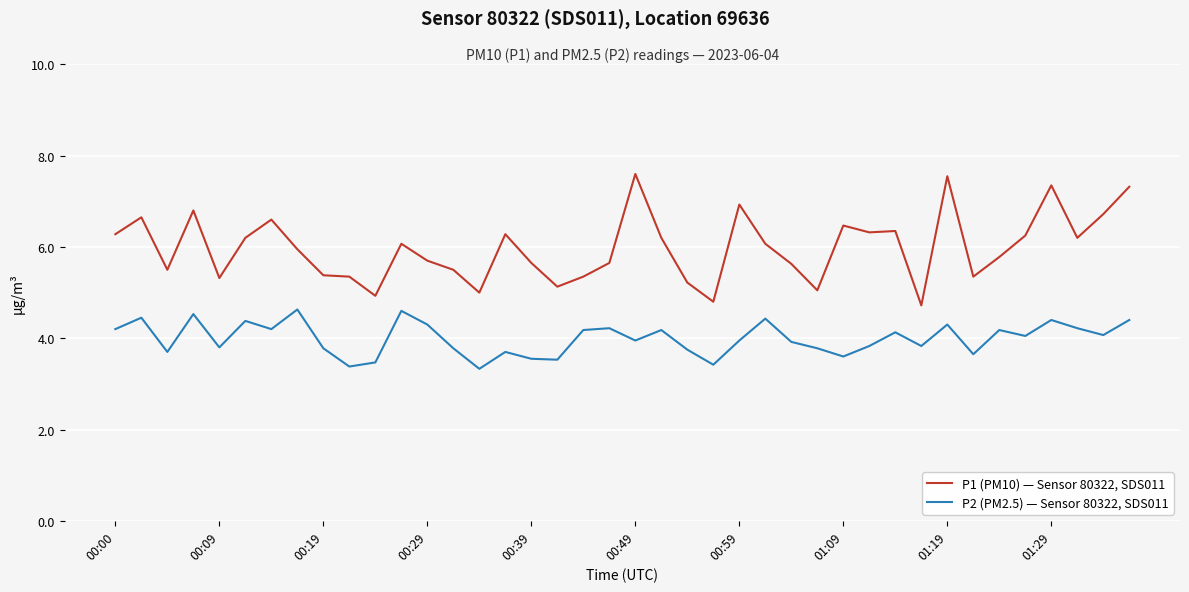

Which series has the widest spread of values?

P1 (PM10) — Sensor 80322, SDS011